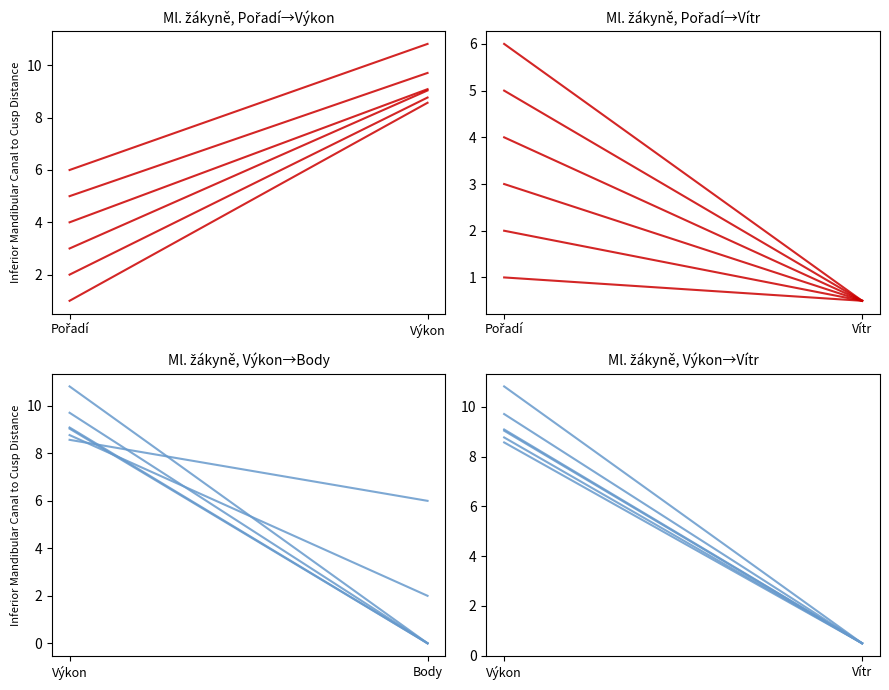

Rank the series at Výkon from lowest to highest value.

Králová Lucie, Průchová Klára, Tomášková Kateřina, Turková Melanie, Jeseničová Marie, Ernestová Veronika